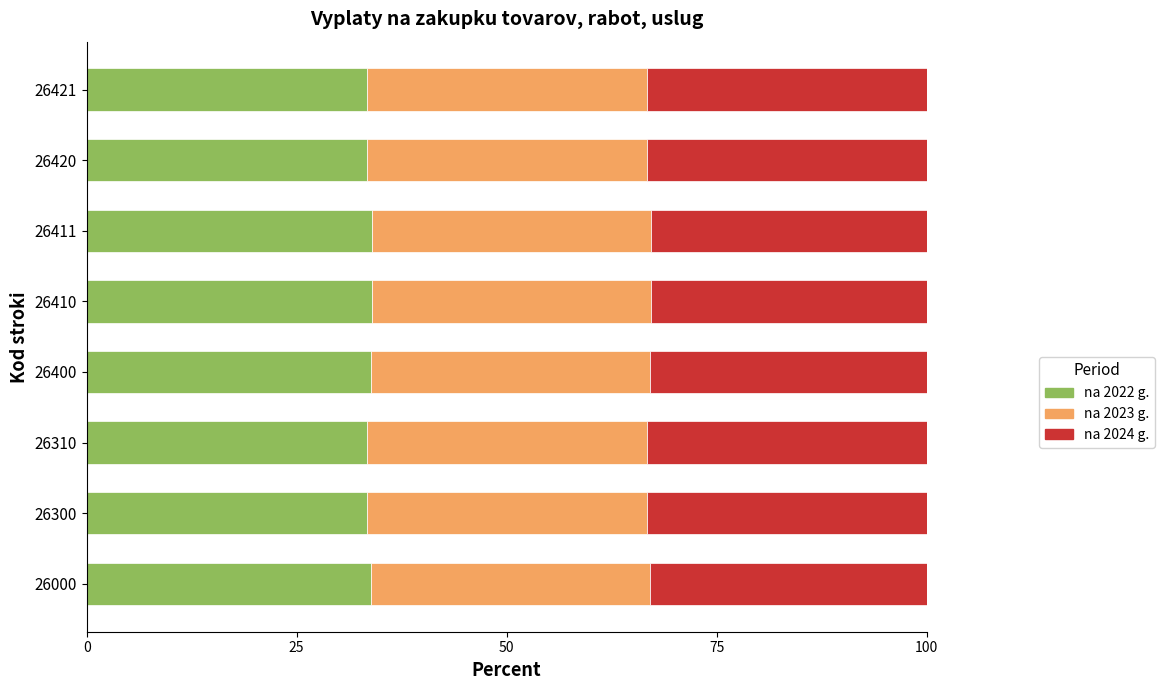

What is the total value across all series at 26411?

100.0